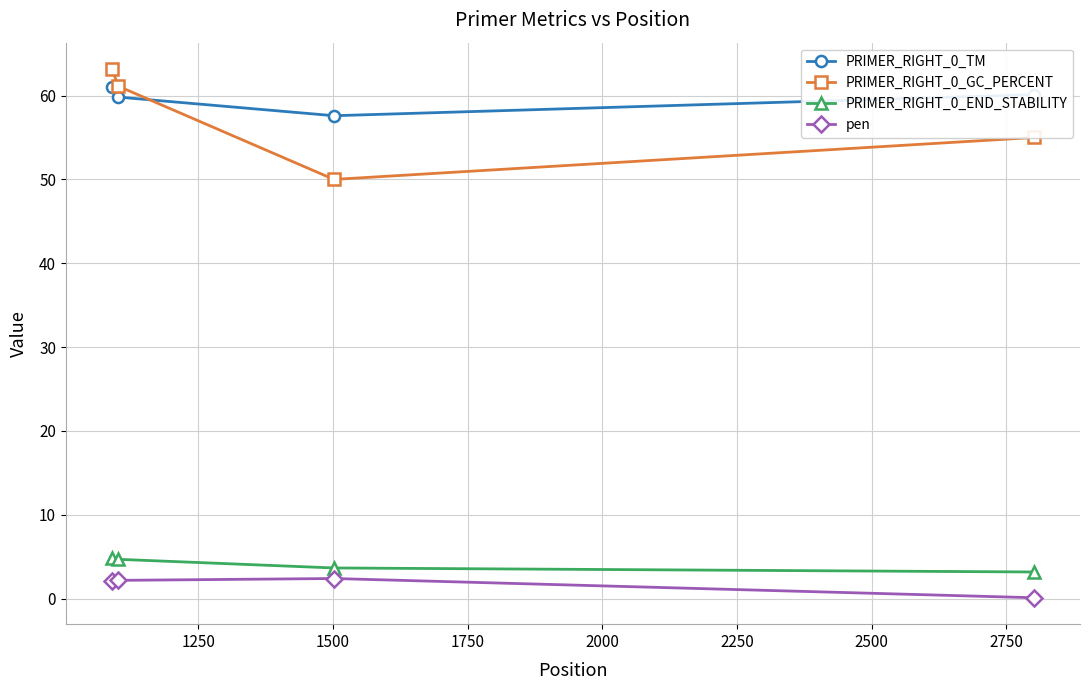

What is the sum of all pen values?

6.8